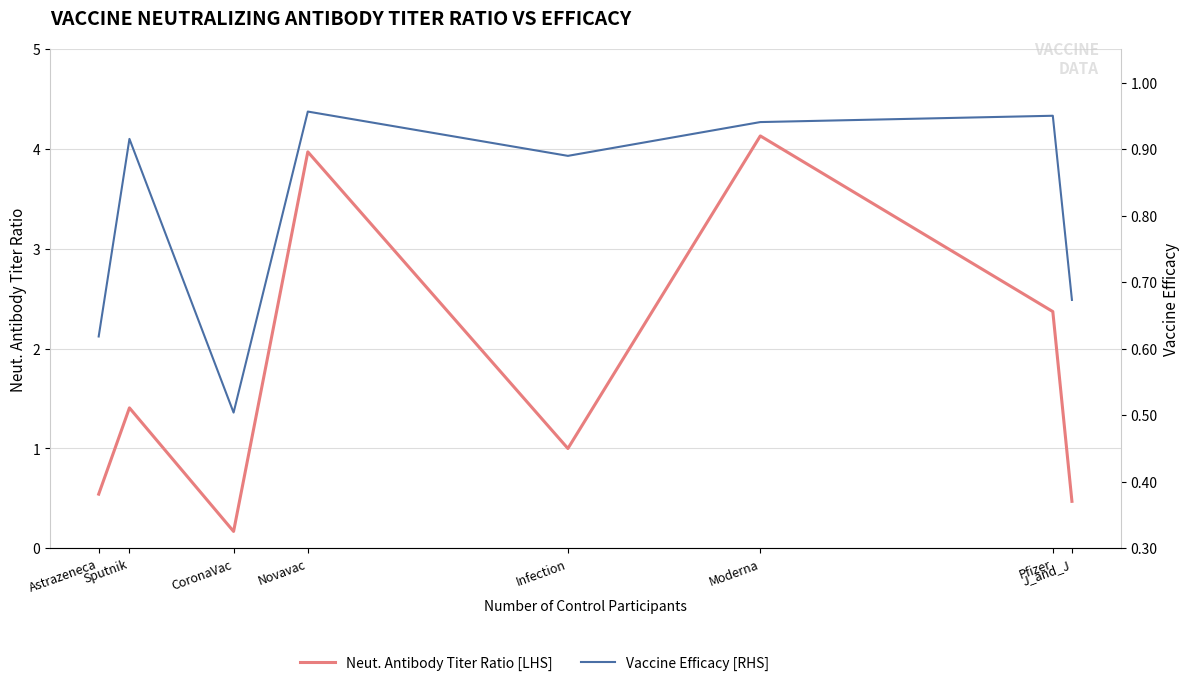

Which category has the highest value in the Neut. Antibody Titer Ratio [LHS] series?

Moderna